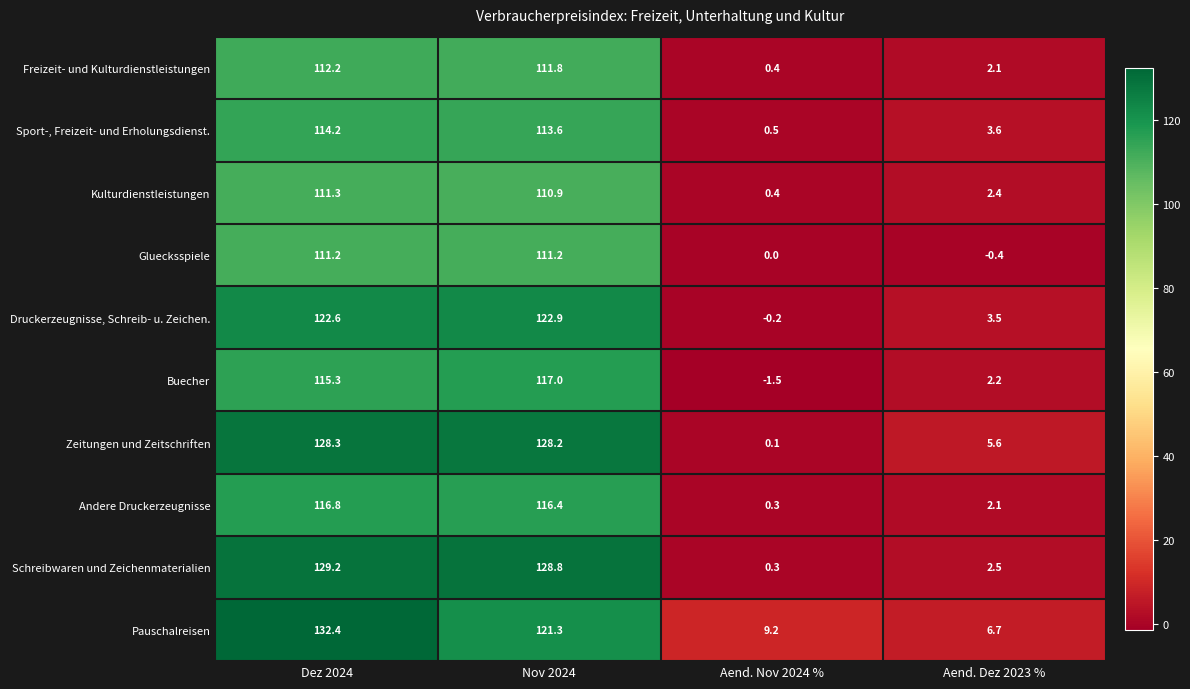

How many categories are shown in the chart?

4